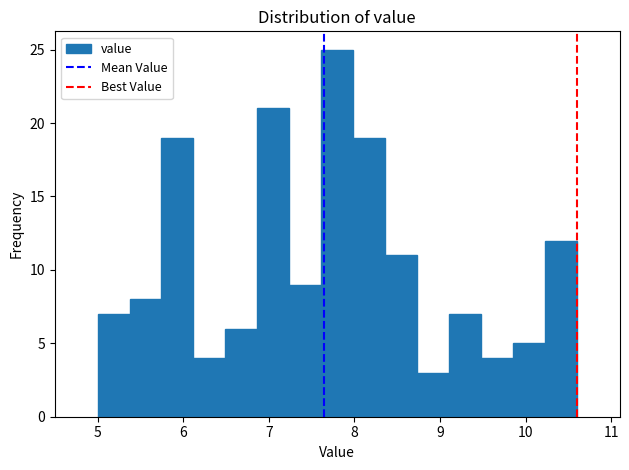

Read against the x-axis, roughly where is the centre of the tallest bar?

7.8